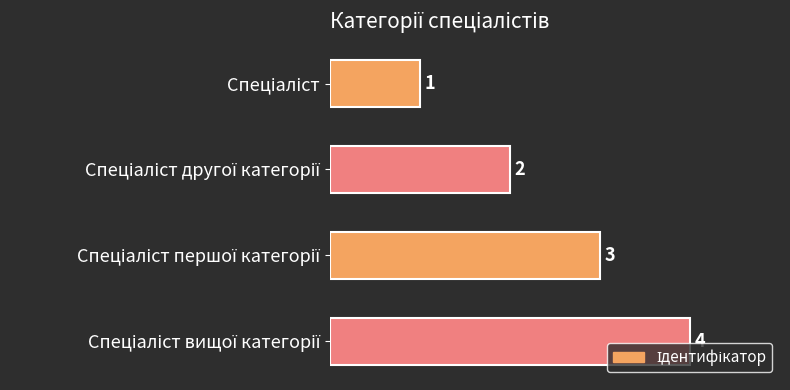

Count the values in the range 2 to 4.

3